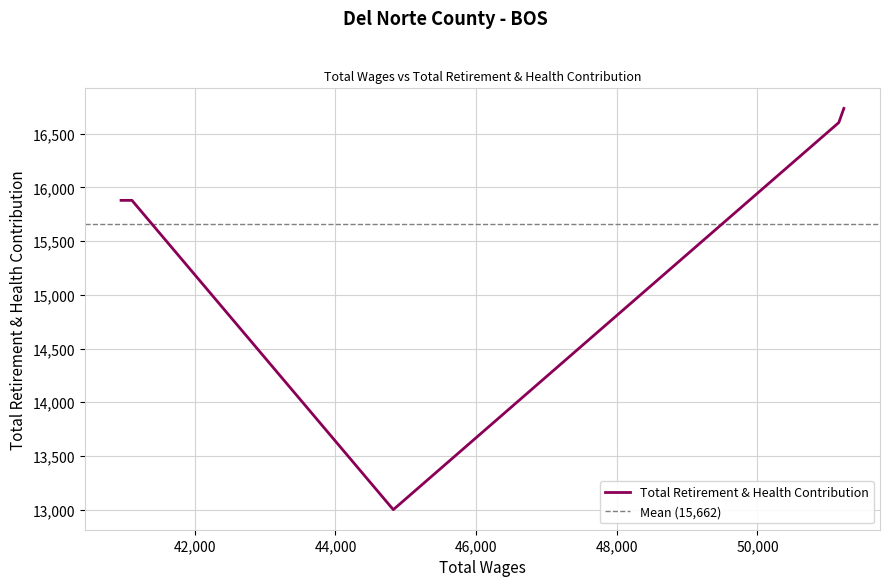

What is the ratio of the value at 40951 to the value at 41106?

1.0